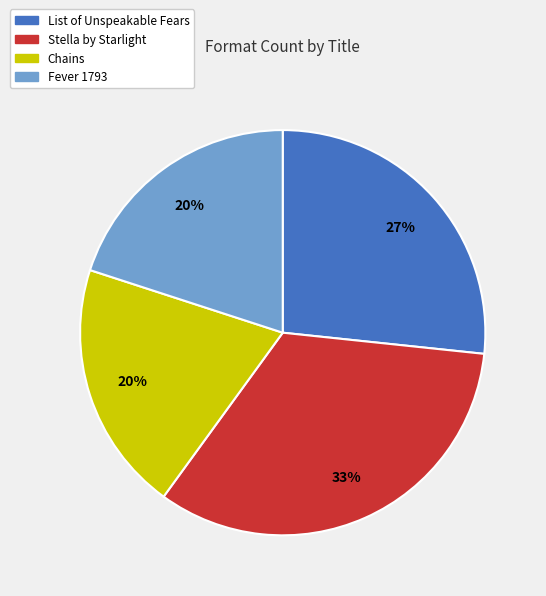

Between Stella by Starlight and Chains, which is larger?

Stella by Starlight